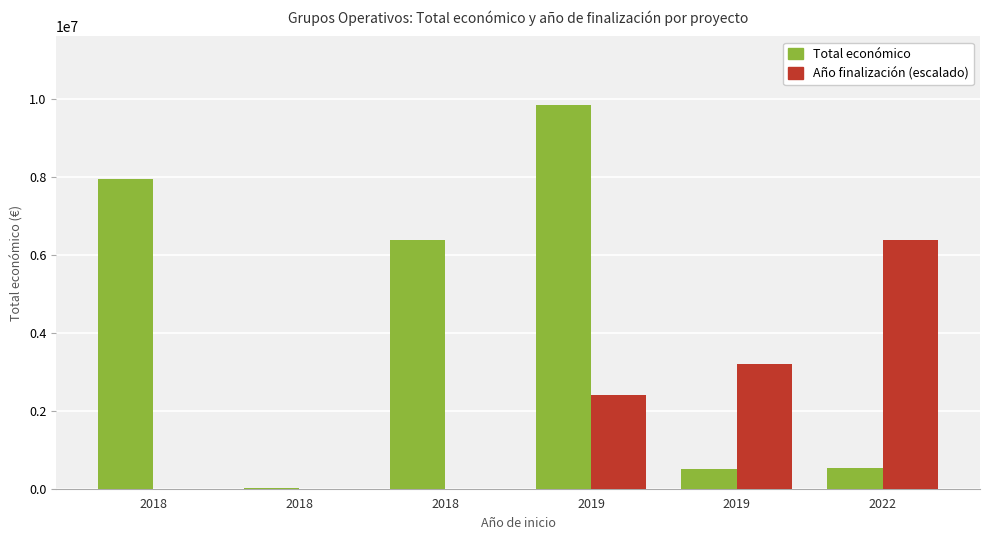

Reading left to right, list all the values displayed in this chart.

Total económico: 2018=7967413	2018=7960	2018=6401275	2019=9847932	2019=497232	2022=533449
Año finalización (escalado): 2018=0	2018=0	2018=0	2019=2400000	2019=3200000	2022=6400000